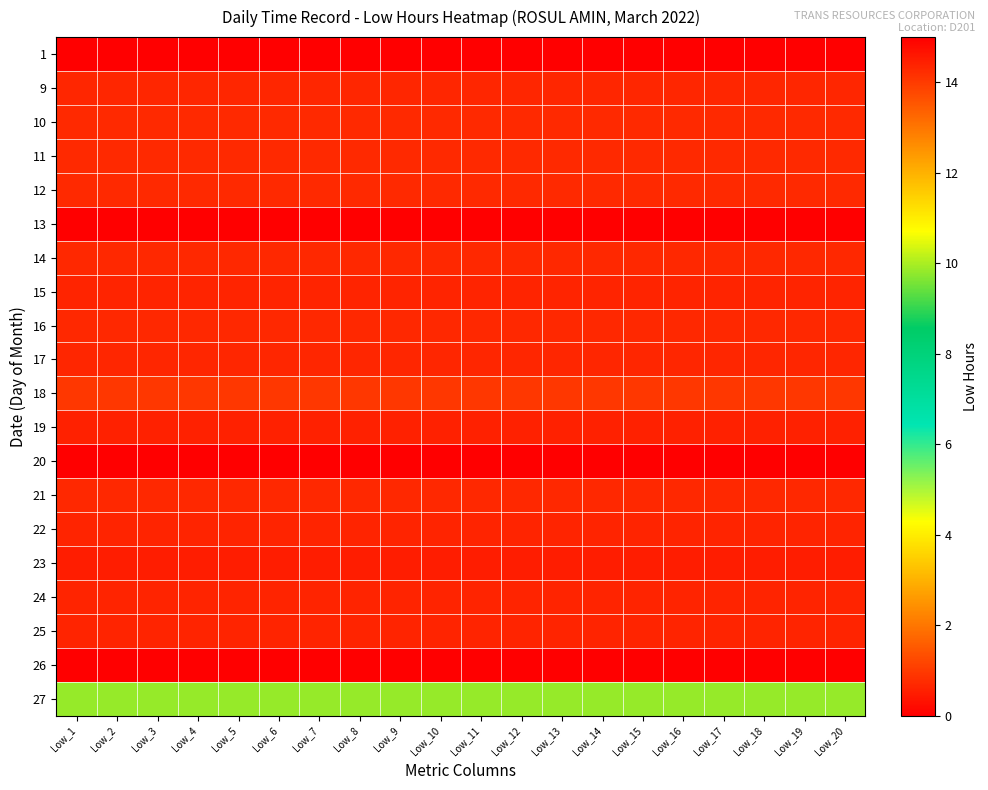

Rank the series at Low_19 from lowest to highest value.

1, 13, 20, 26, 27, 18, 12, 10, 11, 14, 16, 21, 9, 17, 24, 15, 22, 25, 19, 23